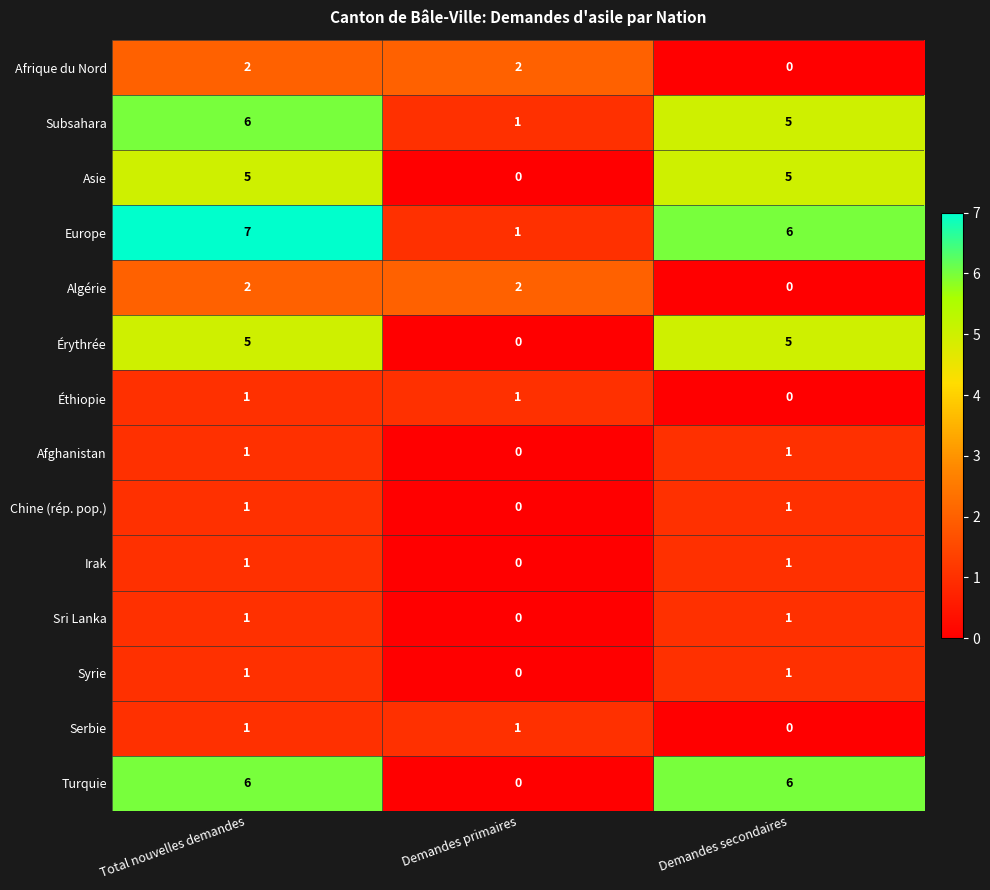

What is the difference between the Érythrée values at Demandes primaires and Demandes secondaires?

5